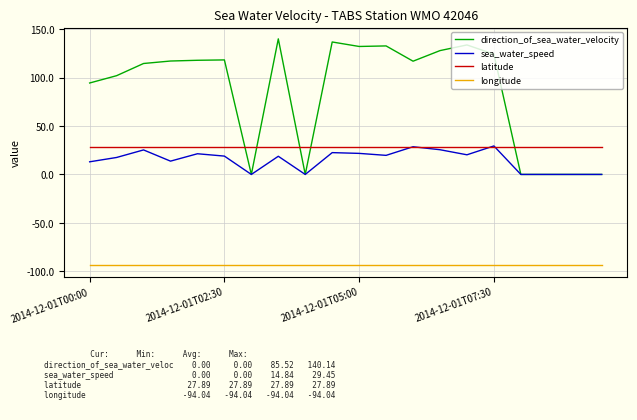

What is the greatest value displayed?

140.1